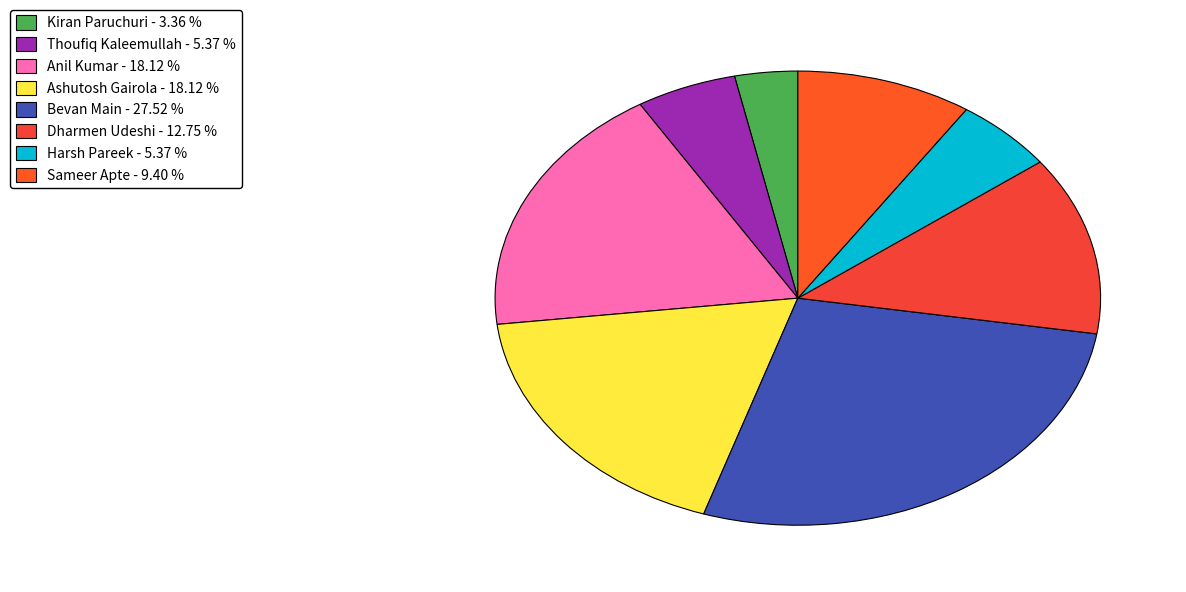

How many segments does this pie chart have?

8